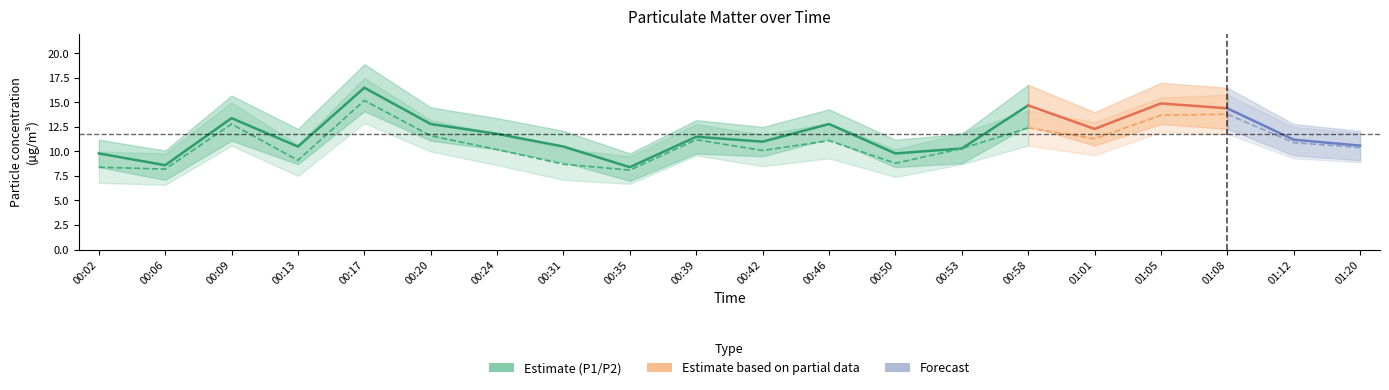

What is the difference between the second highest and second lowest values in the P2_lower series?

5.3